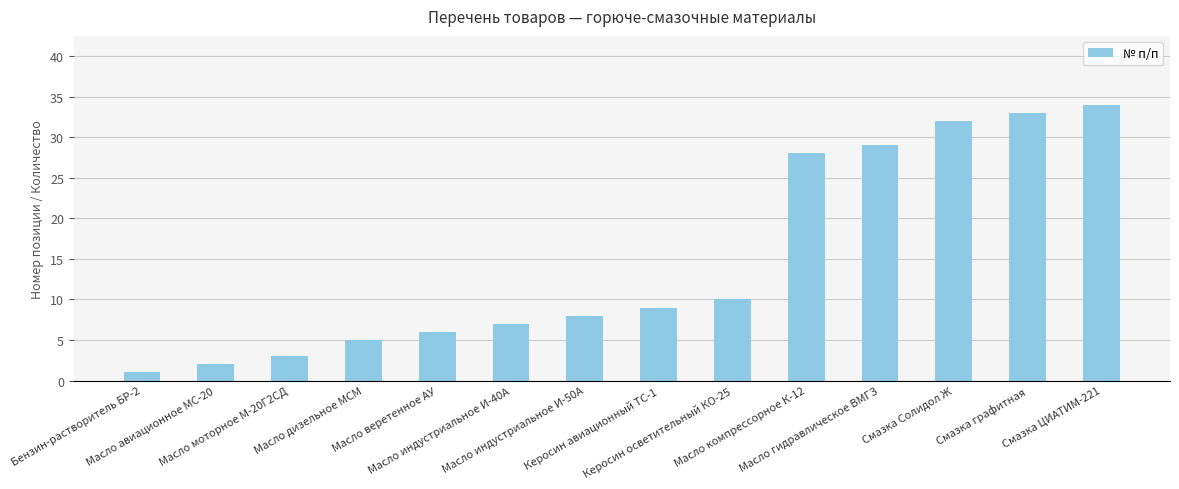

What is the minimum value shown in the chart?

1